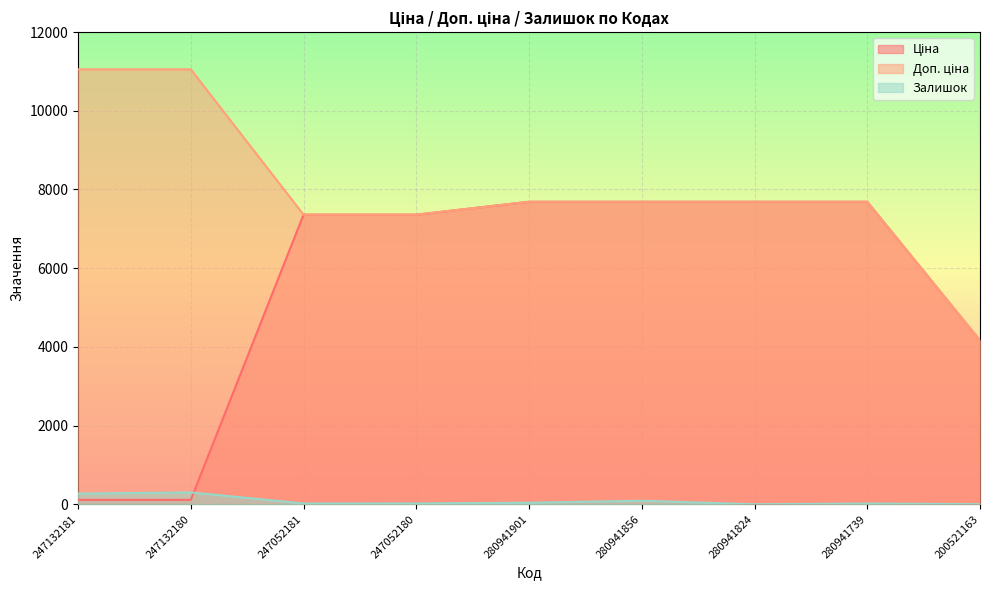

At which category does Залишок reach its first local peak?

247132180